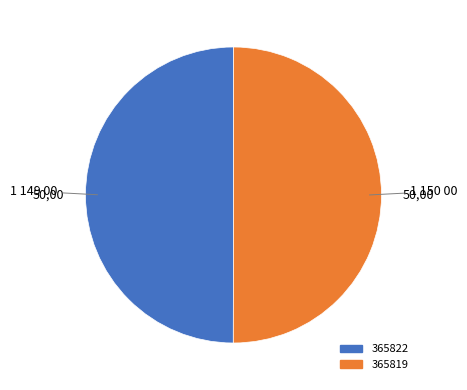

Do 365819 and 365822 together represent more than half of the pie?

Yes